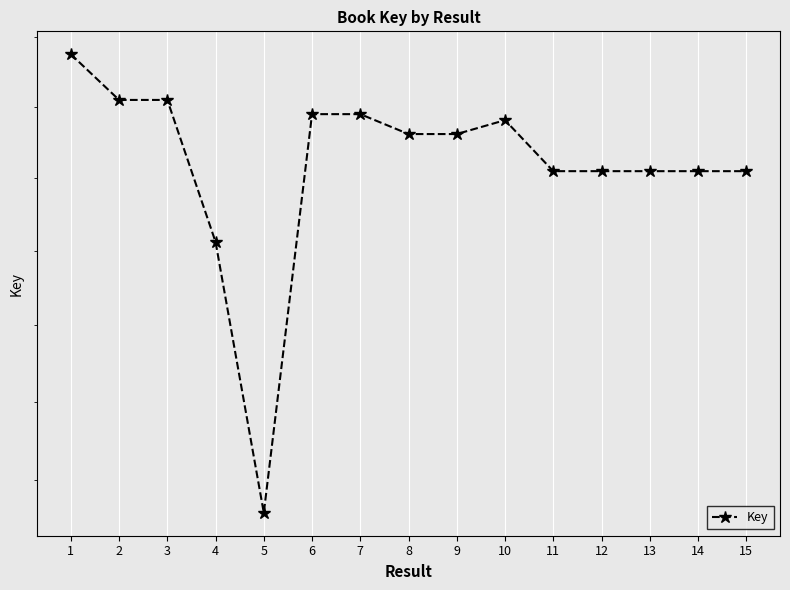

True or false: the data has more than 2 interior local peaks.

True